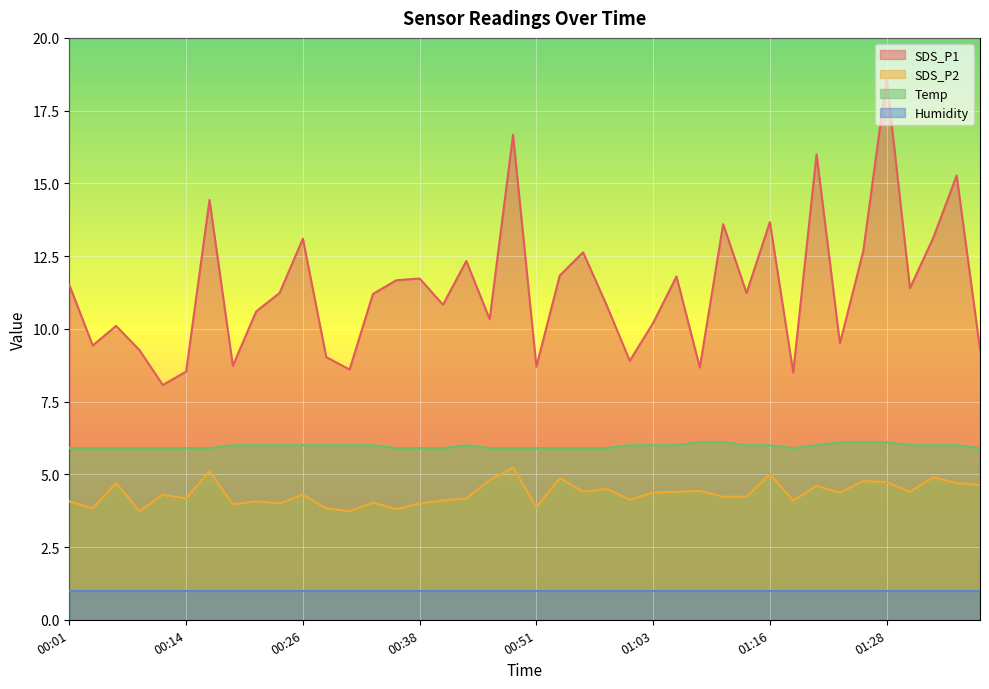

True or false: Temp has a value of 6.1 at 01:28.

True